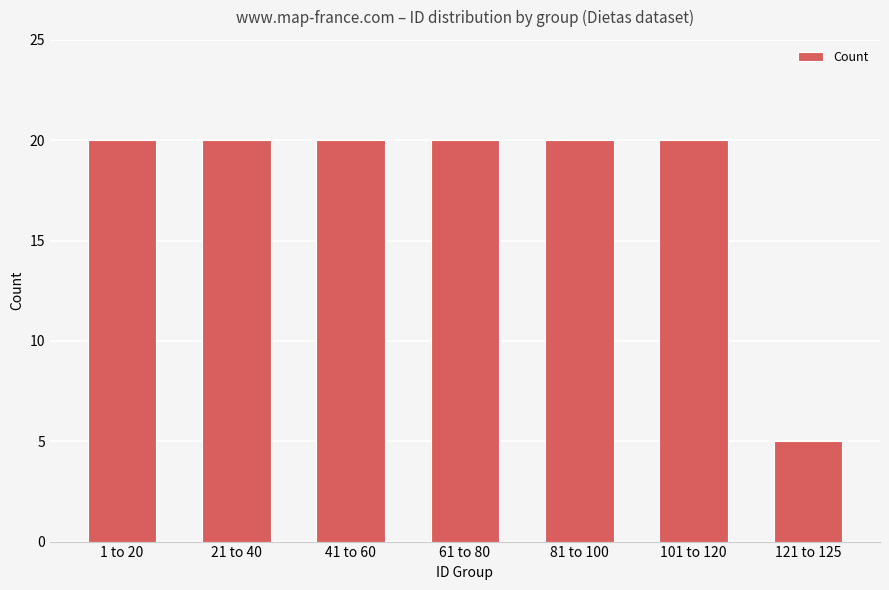

Count the number of categories in the chart.

7